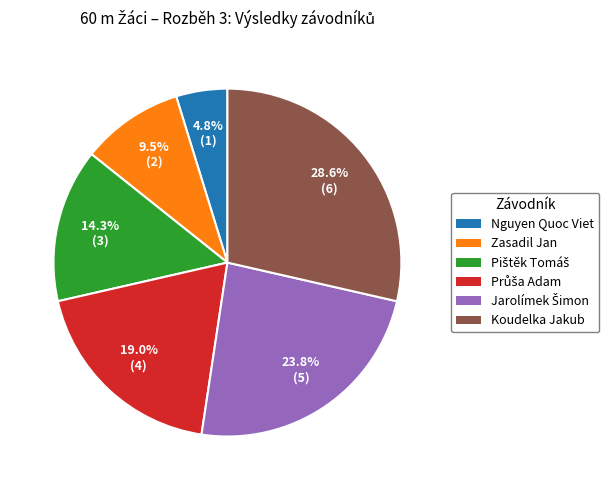

Does Koudelka Jakub account for over 50% of the chart?

No